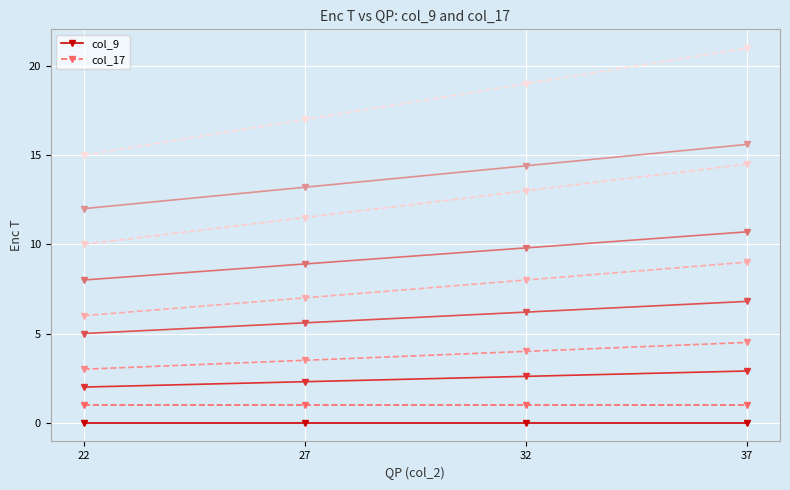

Which category has the lowest value in the col_17 series?

22